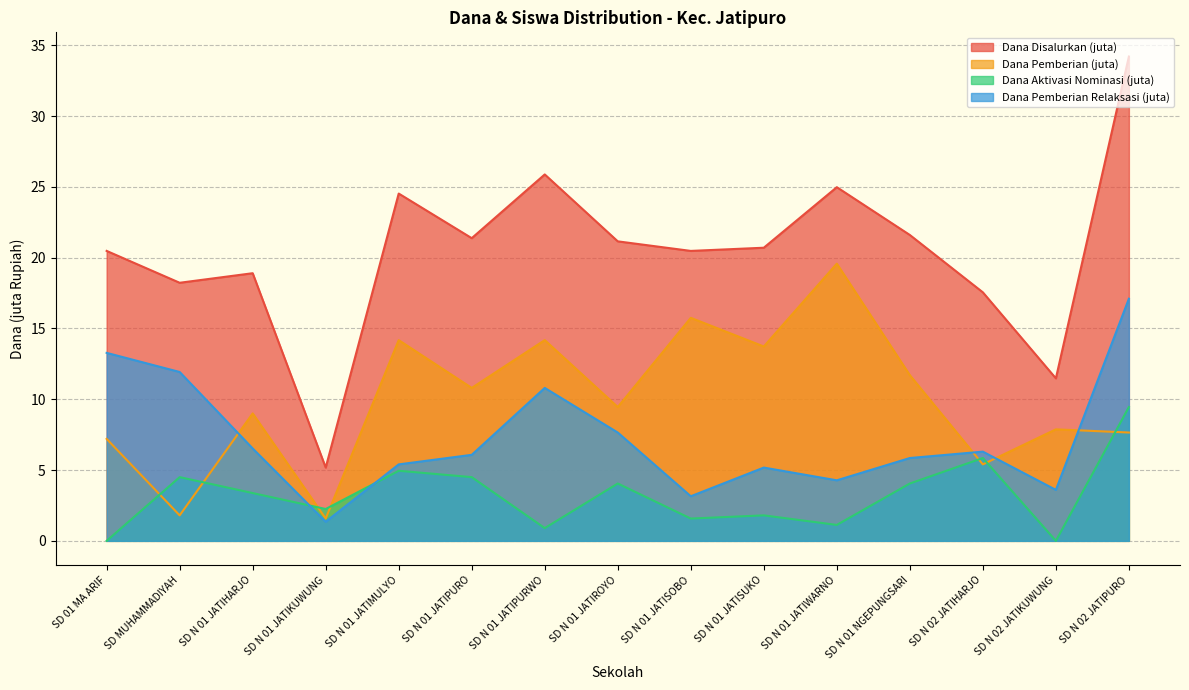

Which category has the lowest value in the Dana Aktivasi Nominasi series?

SD 01 MA ARIF